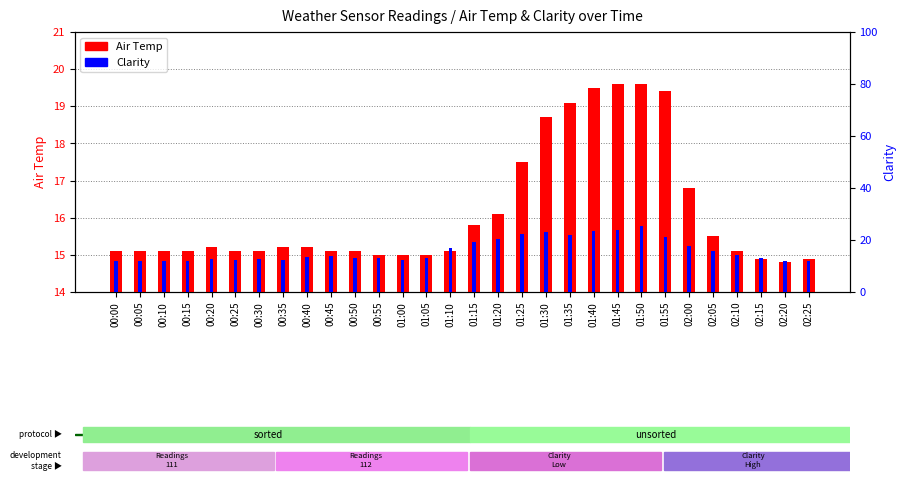

What is the total value across all series at 00:35?

27.6